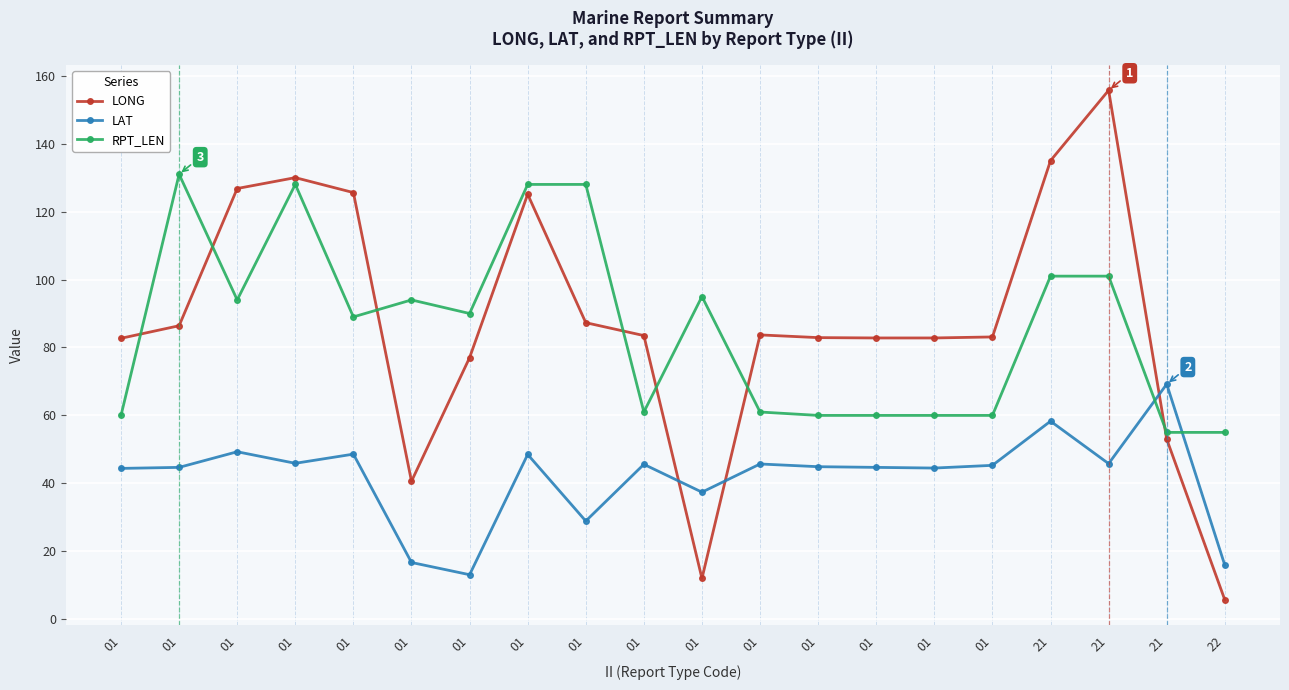

Does the chart have visible grid lines?

Yes